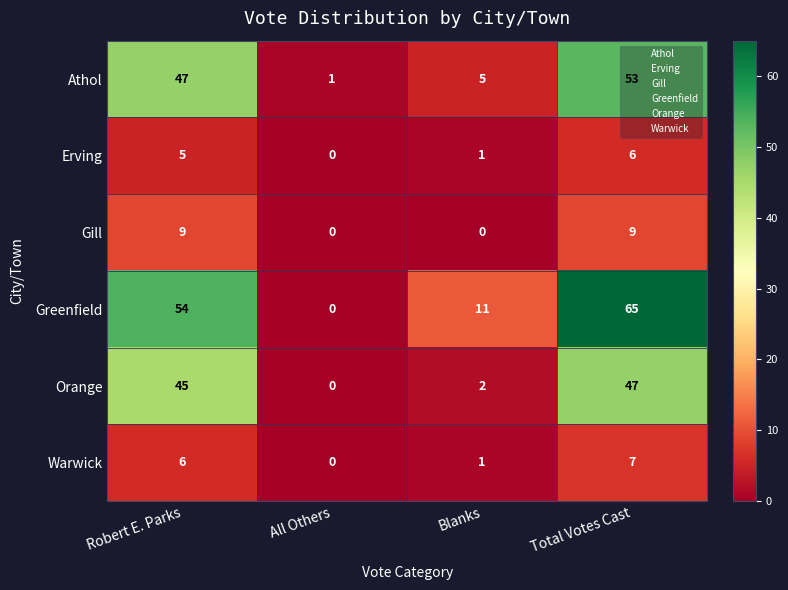

At how many categories does at least one series exceed 15?

2